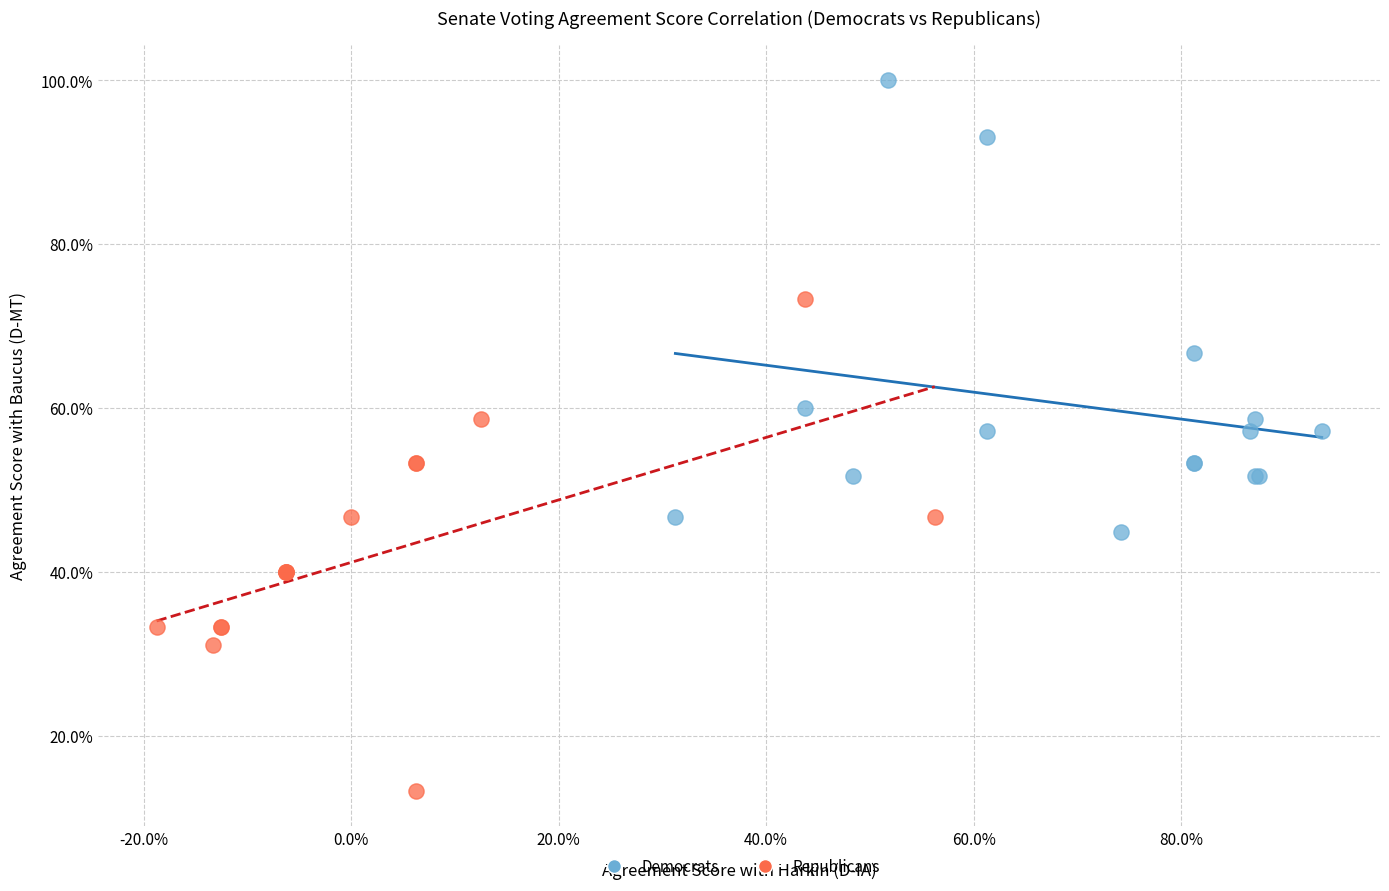

Which series has the largest Y range (max minus min)?

Republicans